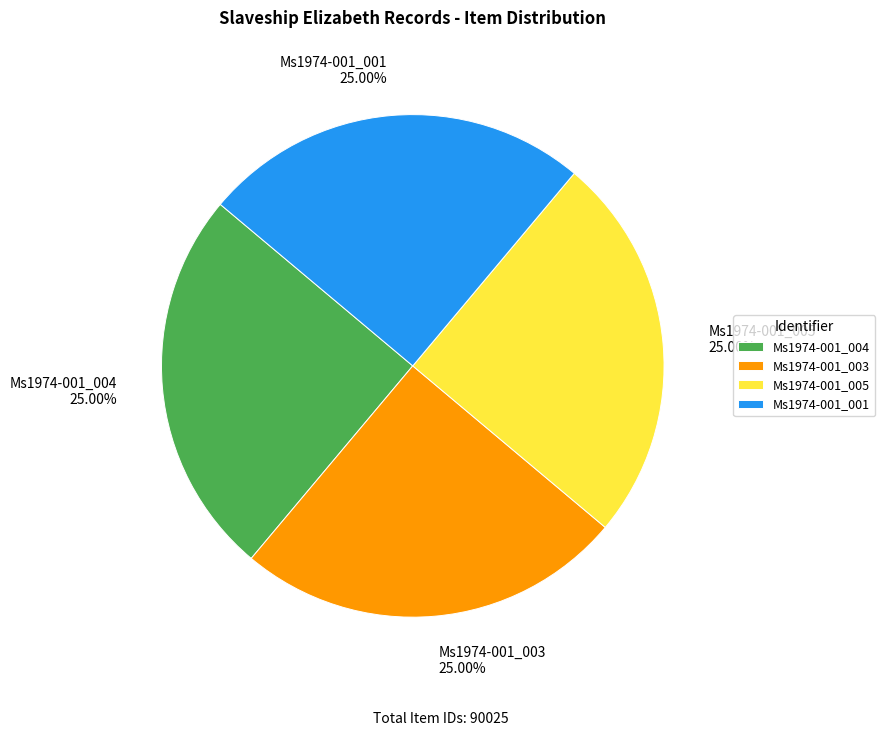

What is the ratio of the value at Ms1974-001_005 to the value at Ms1974-001_004?

1.0